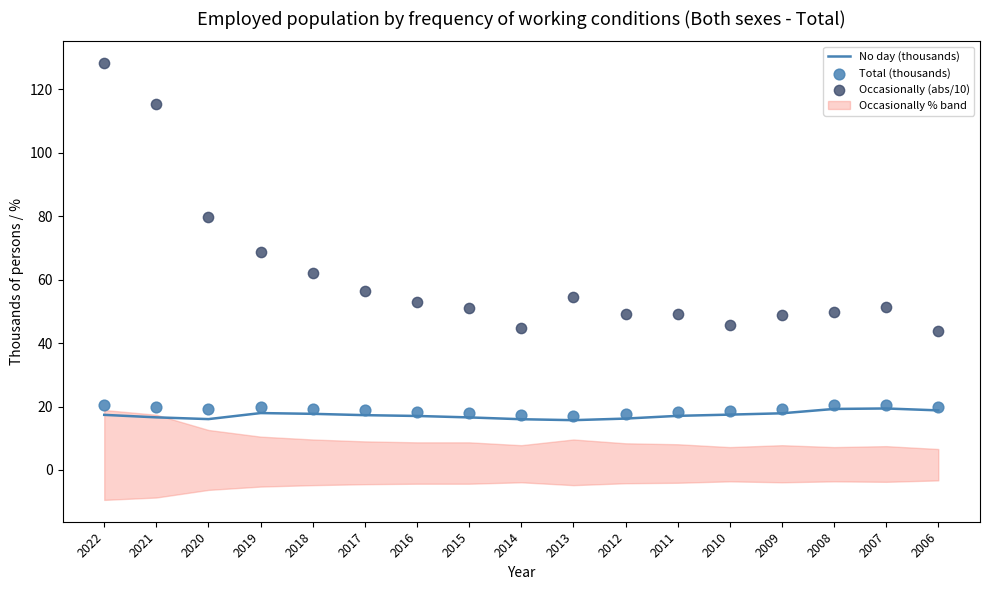

At how many categories does at least one series exceed 126?

1